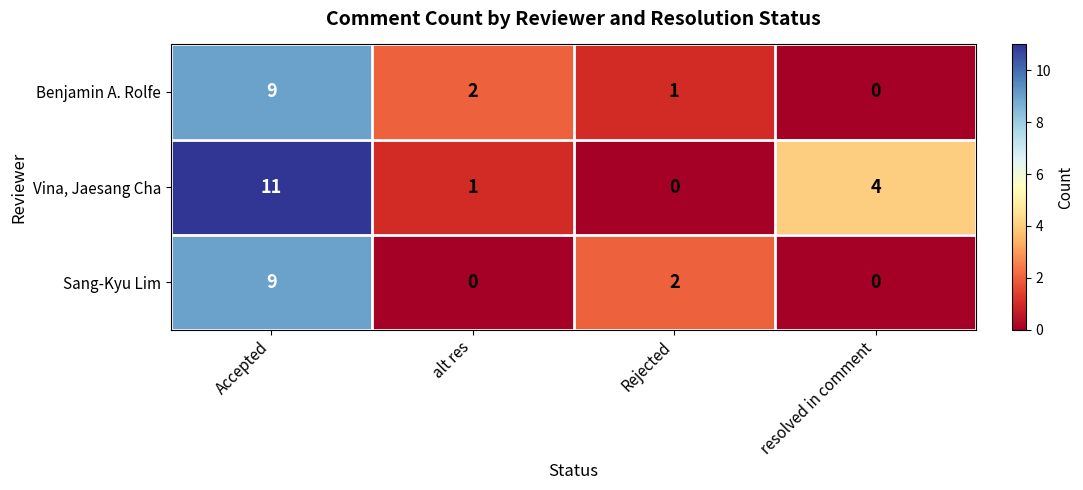

Reading left to right, extract all data points from this chart.

Benjamin A. Rolfe: 9	2	1	0
Vina, Jaesang Cha: 11	1	0	4
Sang-Kyu Lim: 9	0	2	0